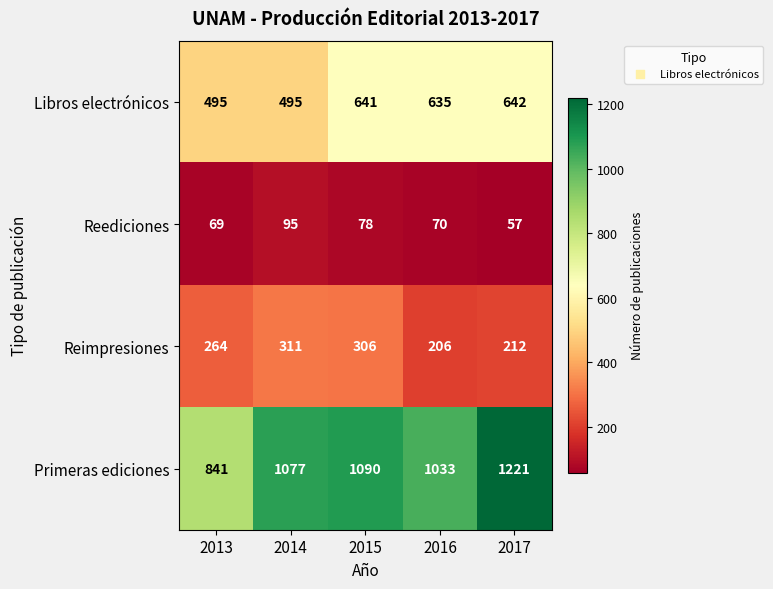

What is the difference between the highest and lowest values at 2015?

1012